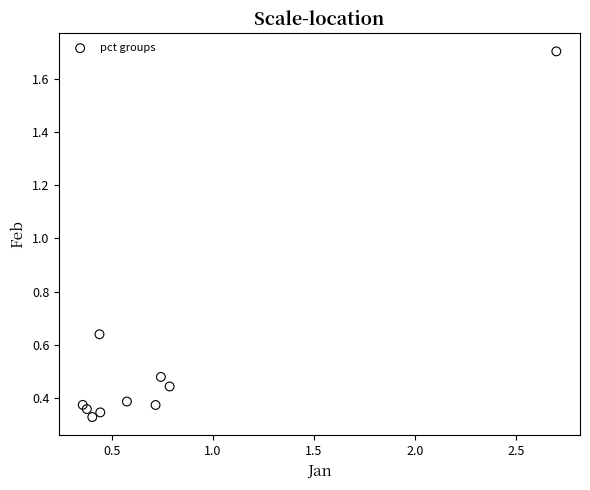

What is the average X value?

0.8